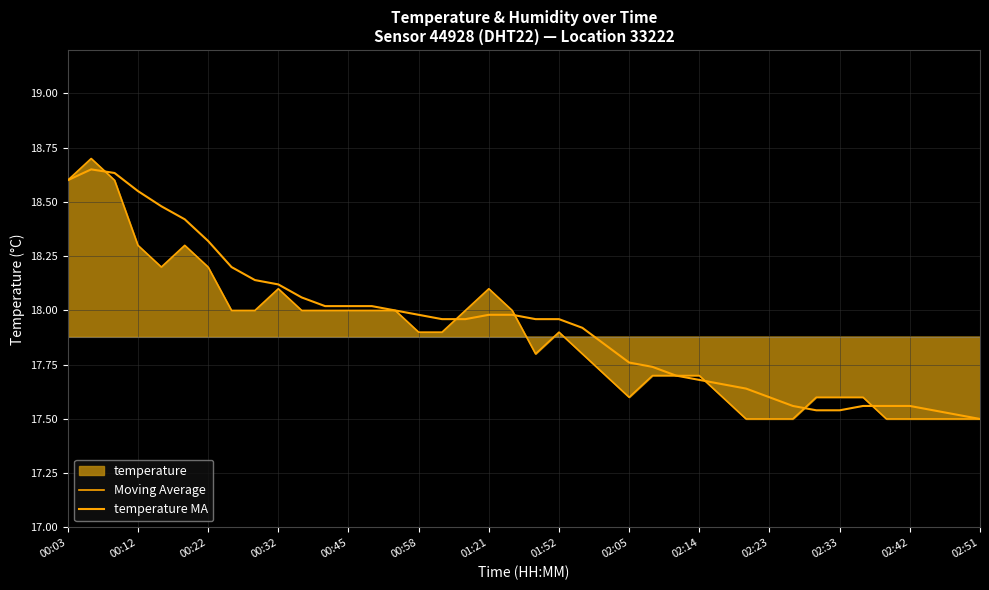

What is the sum of all temperature MA values?

717.4